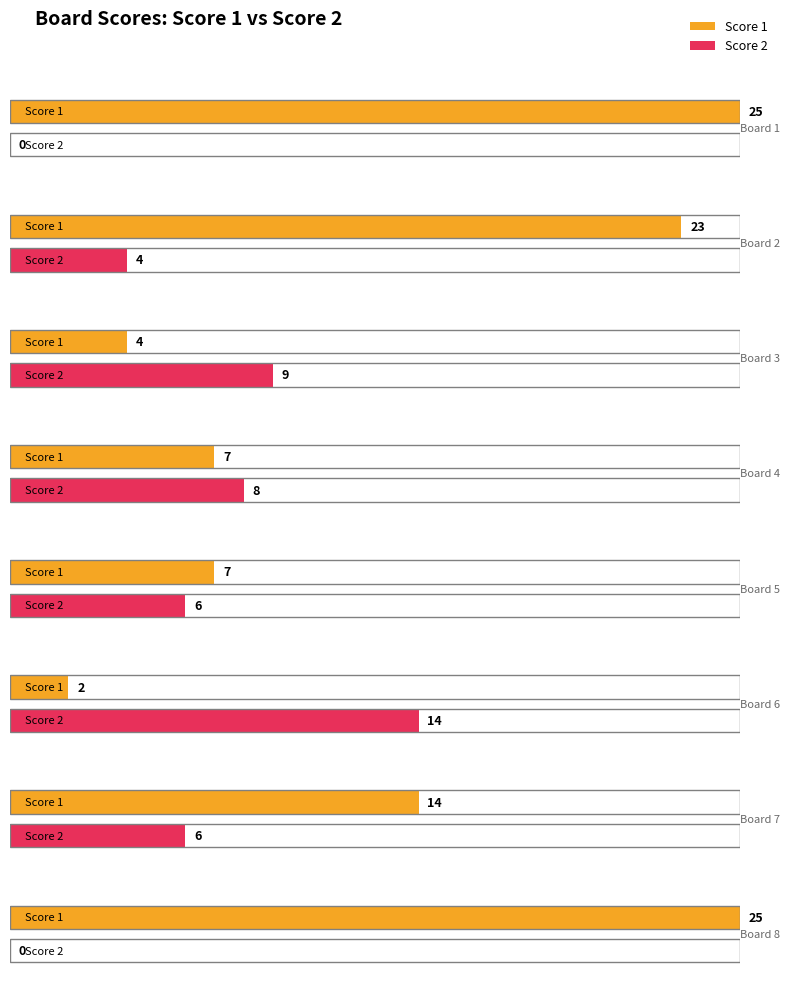

What is the difference between the maximum and minimum values in the Score 2 series?

14